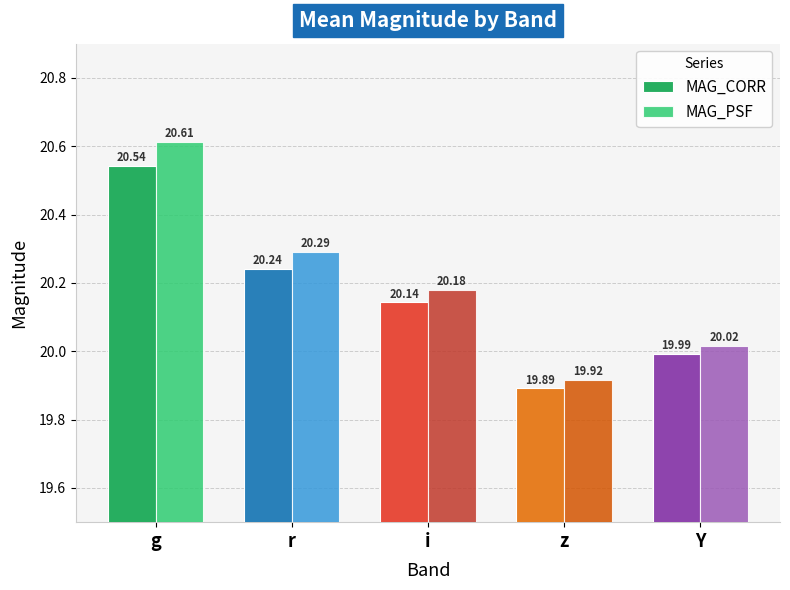

How many groups of bars are there?

5